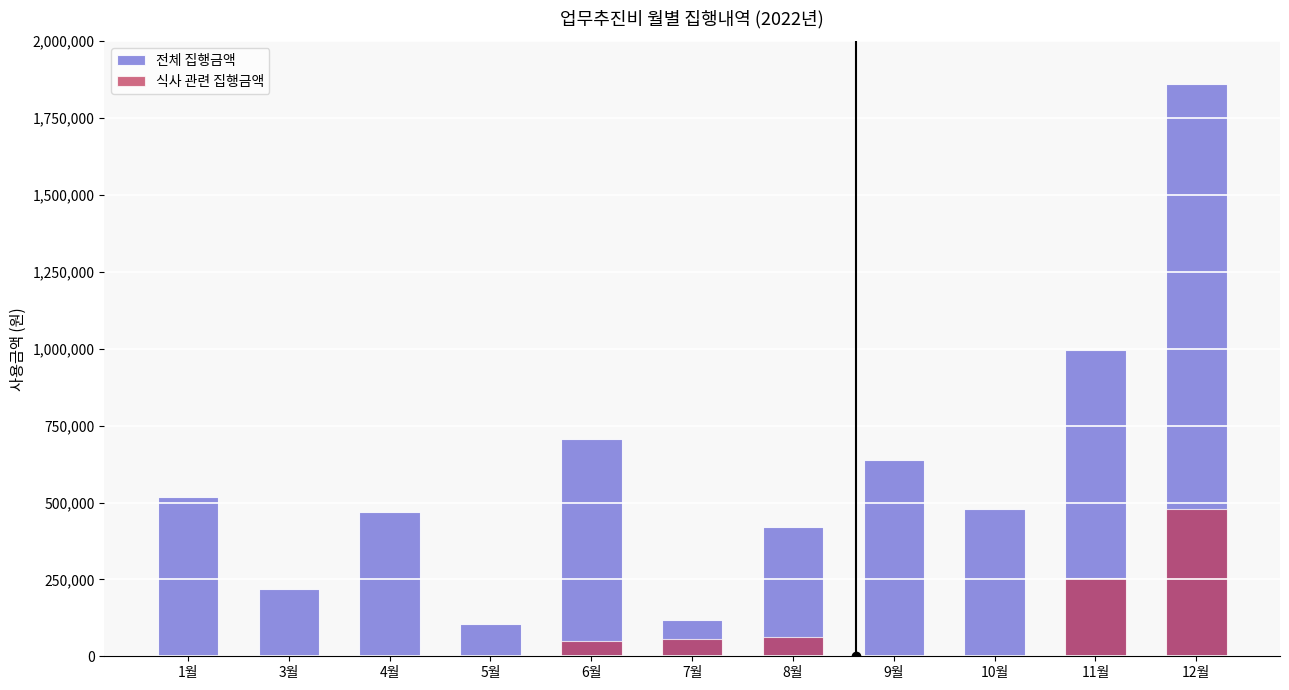

What is the total value across all series at 11월?

1250000